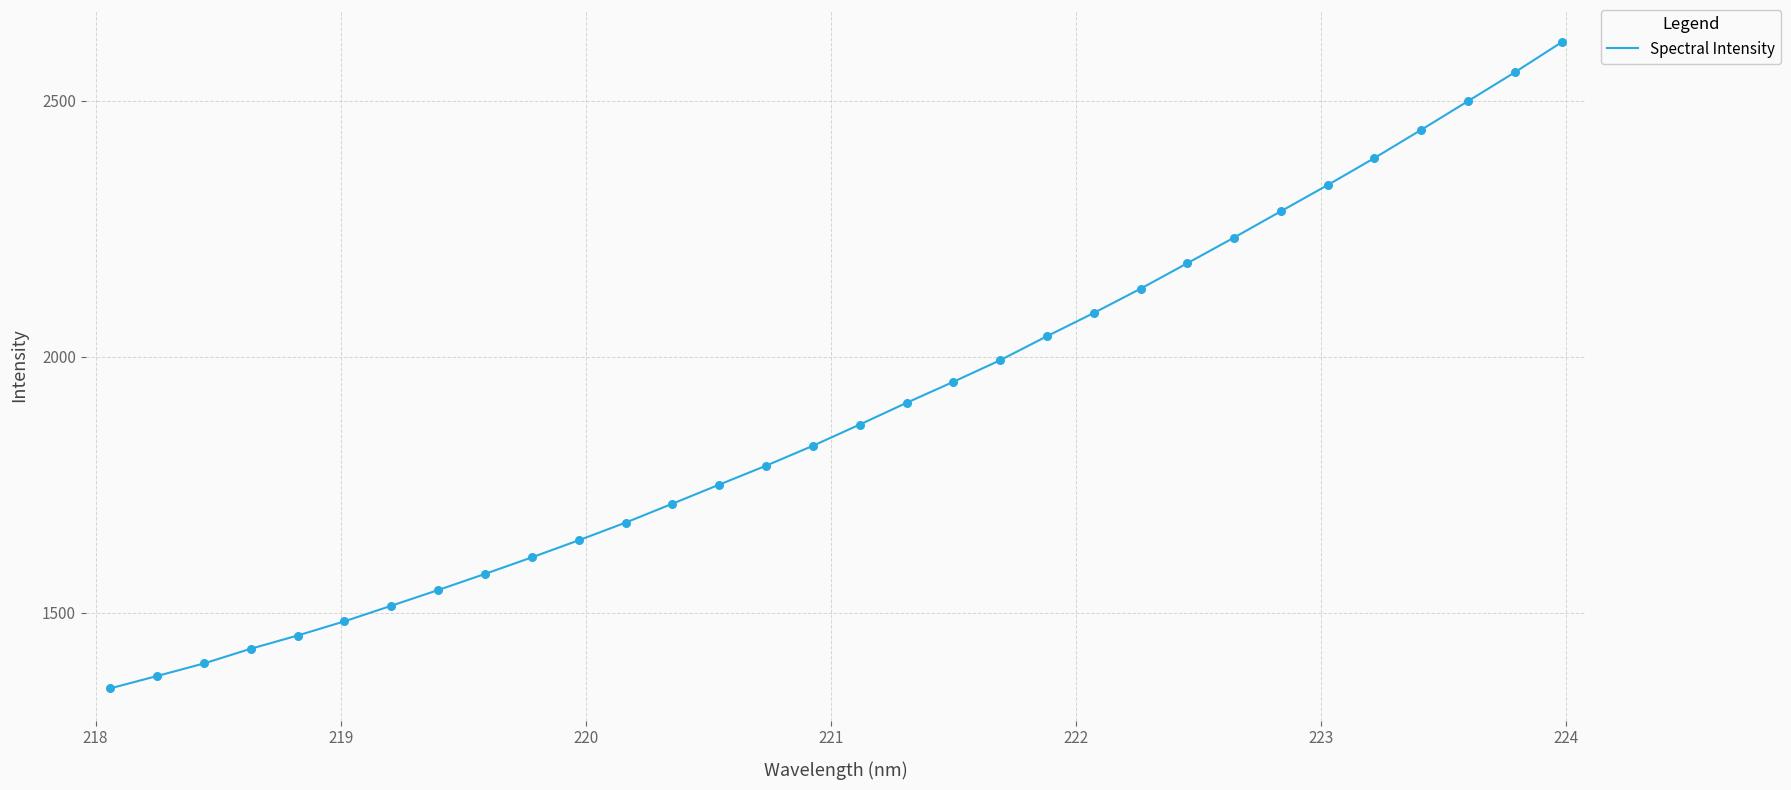

What is the difference between the maximum and minimum values?

1262.1